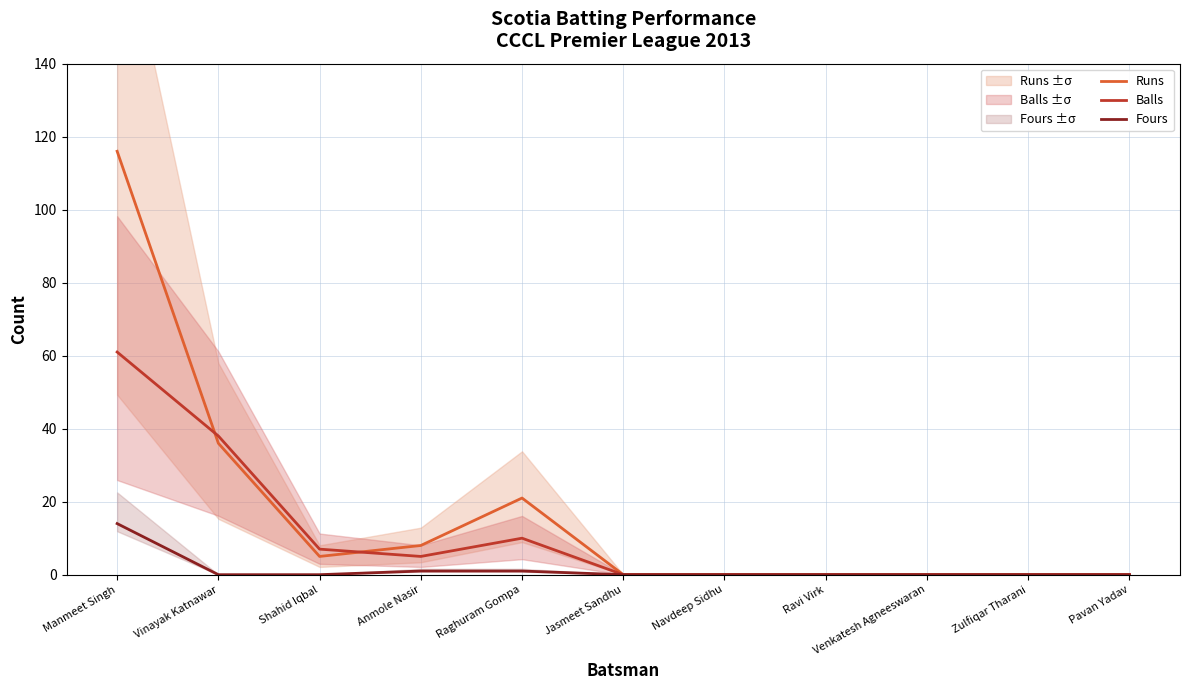

What is the difference between the maximum and second lowest values in the Balls series?

61